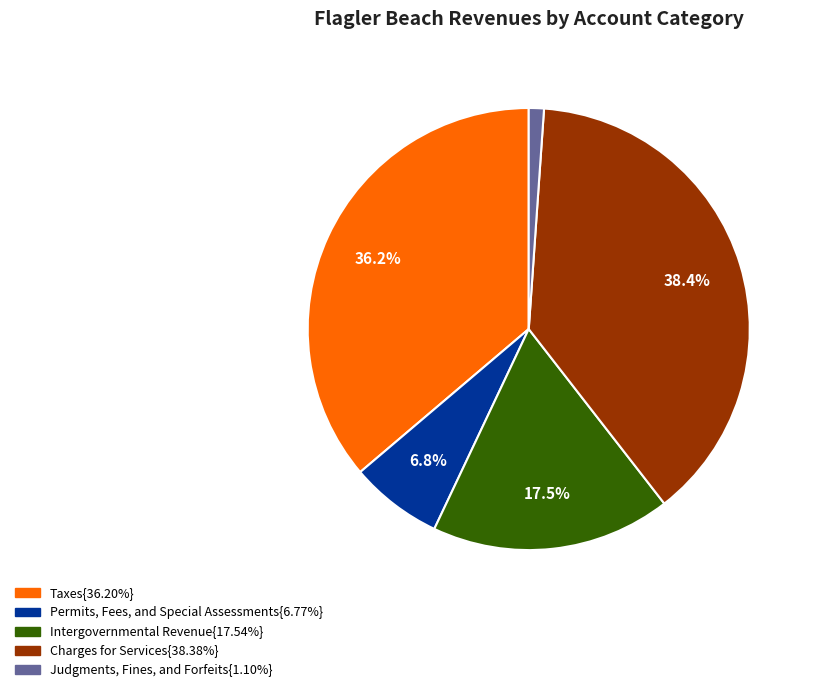

Does any single category account for the majority?

No